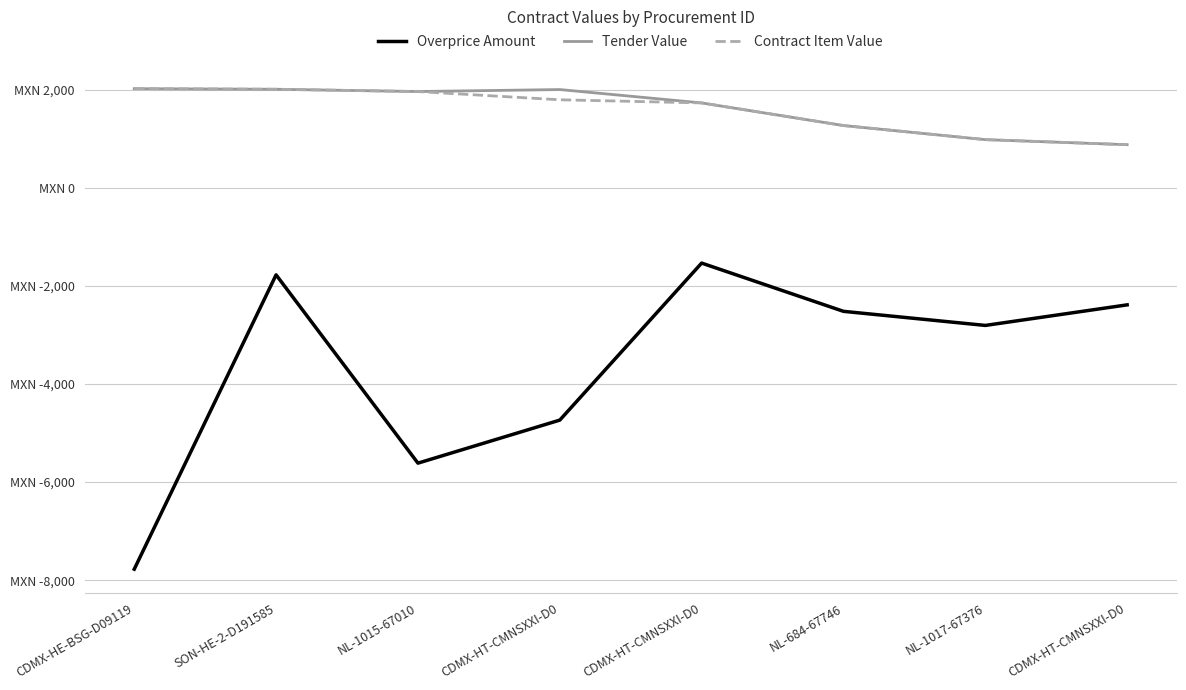

Where is the first local minimum for Tender Value?

NL-1015-67010